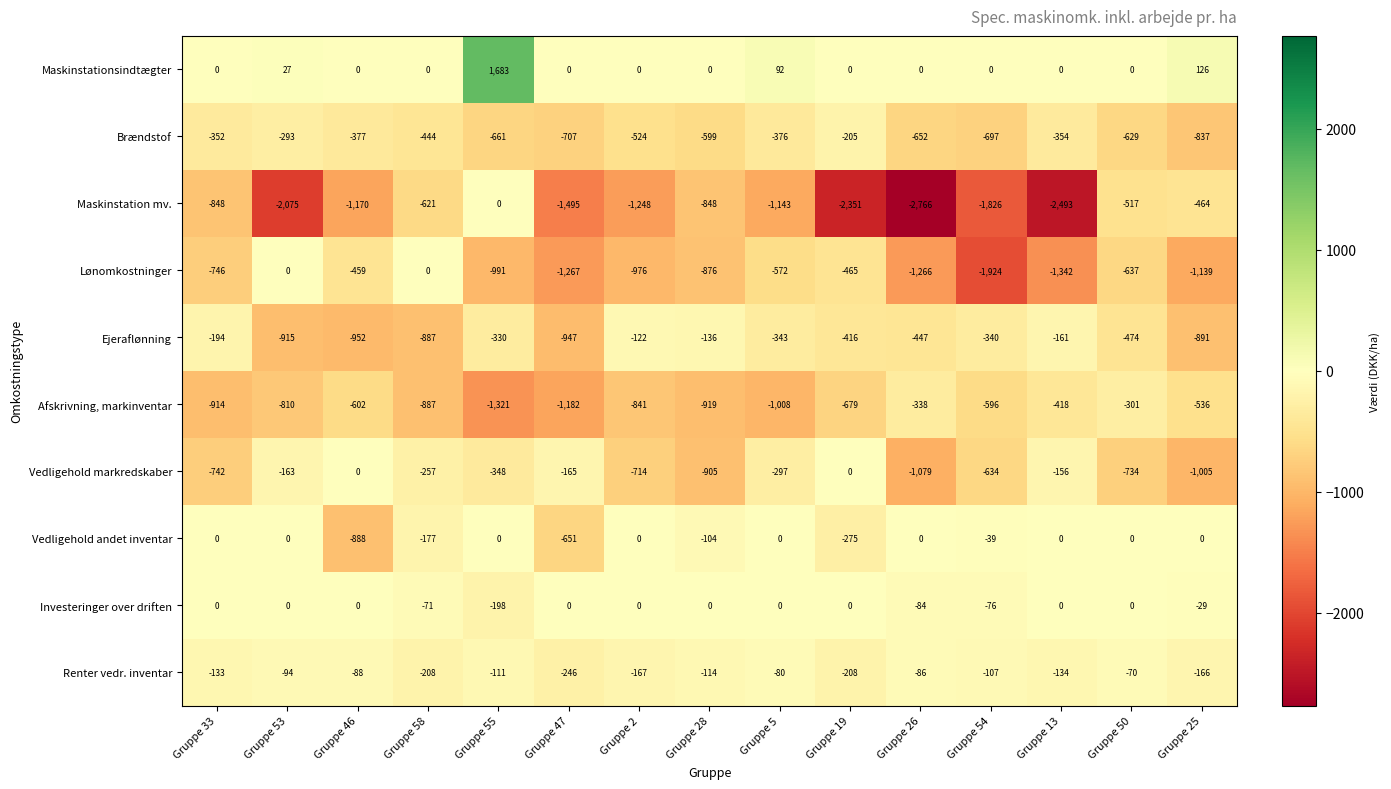

Is the value of Afskrivning, markinventar at Gruppe 55 greater than the value of Vedligehold markredskaber at Gruppe 58?

No